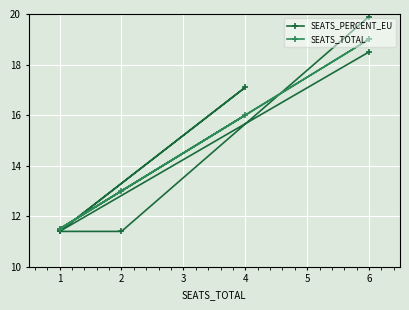

What is the value of the SEATS_PERCENT_EU point at the 5th from the left?

17.1